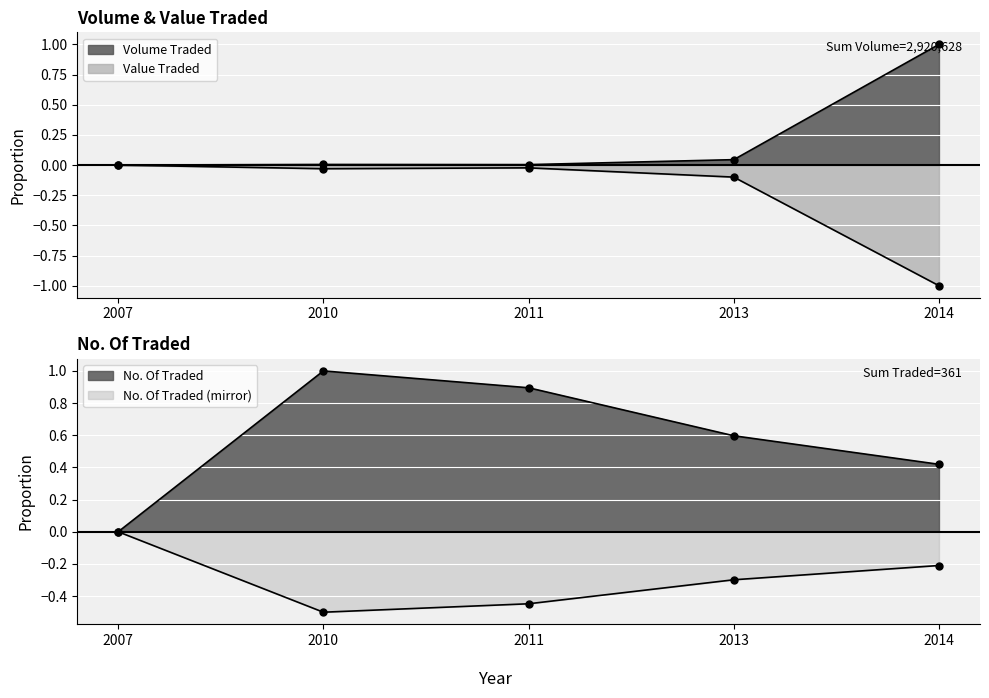

Which category has the lowest value across all series?

2014